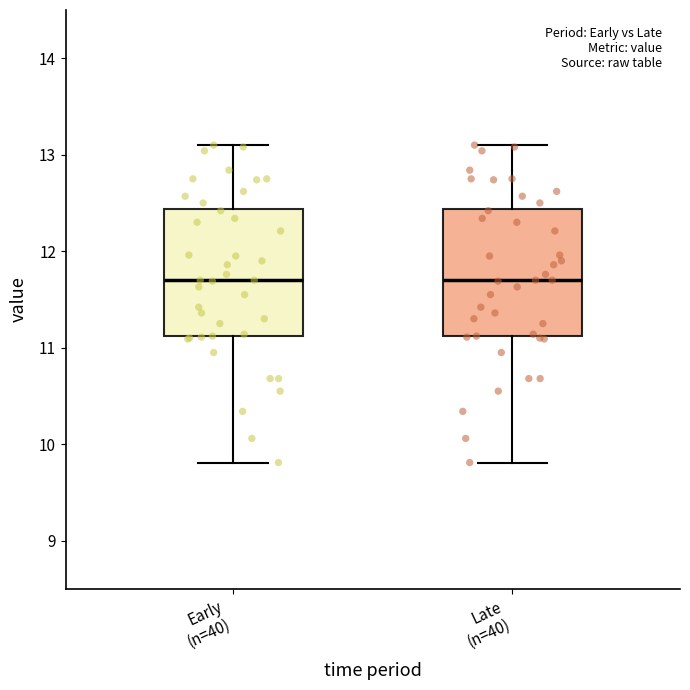

Where does the median line of the box for Late (n=40) sit on the y-axis? The values are not printed on the chart, so give them approximately, as read against the axis.

11.7